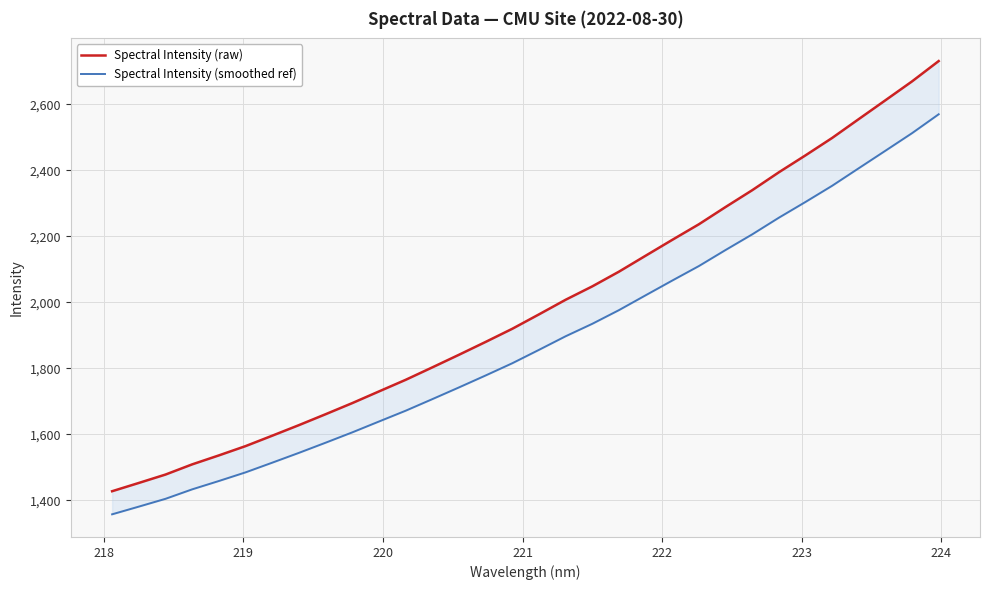

True or false: Spectral Intensity (smoothed ref) has a value of 638.4 at 21.

False